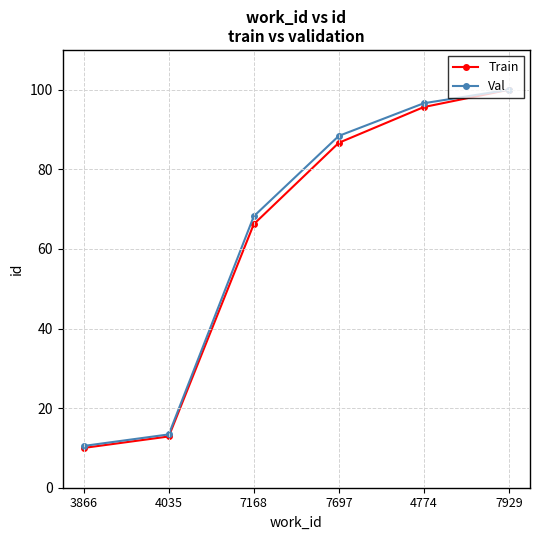

Reading right to left, list all the values displayed in this chart.

Train: 100.0	95.6	86.7	66.2	12.9	10.0
Val: 100.0	96.6	88.4	68.2	13.4	10.5